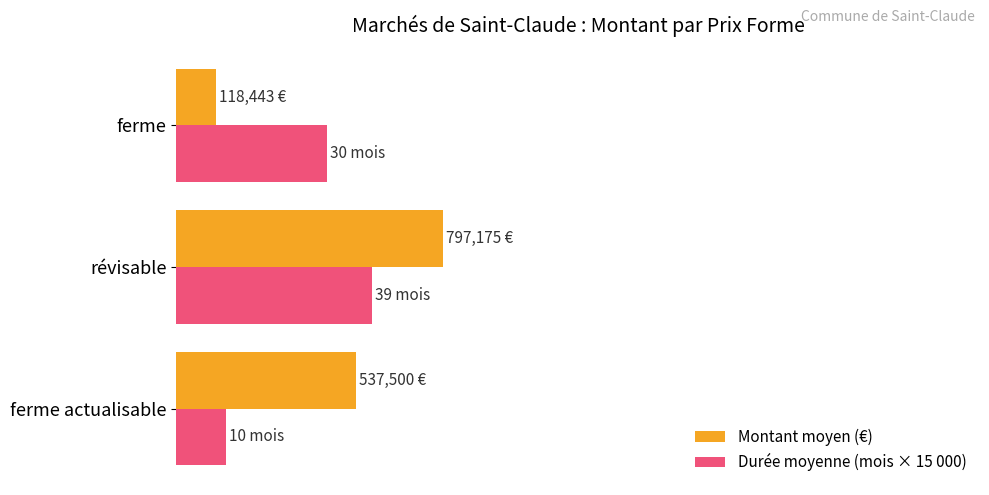

Which series has the widest spread of values?

Montant moyen (€)